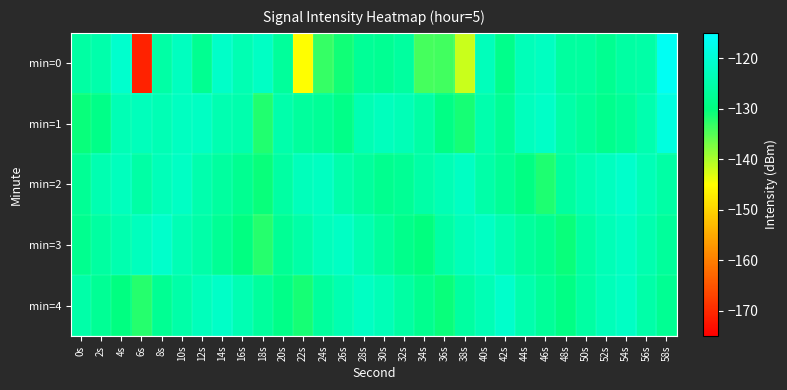

Reading left to right, what are all the values shown in this chart?

min=0: 0s=-126.0	2s=-125.1	4s=-121.0	6s=-170.9	8s=-125.6	10s=-122.6	12s=-128.1	14s=-121.4	16s=-124.0	18s=-121.9	20s=-126.9	22s=-145.1	24s=-133.3	26s=-130.9	28s=-127.2	30s=-127.8	32s=-126.3	34s=-134.0	36s=-133.8	38s=-141.8	40s=-123.2	42s=-128.7	44s=-123.3	46s=-122.5	48s=-126.4	50s=-126.3	52s=-128.0	54s=-126.0	56s=-125.4	58s=-116.5
min=1: 0s=-130.5	2s=-128.9	4s=-123.9	6s=-123.2	8s=-123.8	10s=-122.5	12s=-122.1	14s=-124.2	16s=-124.7	18s=-132.0	20s=-125.0	22s=-126.5	24s=-127.3	26s=-128.9	28s=-124.1	30s=-122.8	32s=-123.5	34s=-125.7	36s=-129.3	38s=-131.2	40s=-124.8	42s=-127.6	44s=-122.9	46s=-121.7	48s=-125.3	50s=-126.8	52s=-128.4	54s=-127.1	56s=-124.6	58s=-118.9
min=2: 0s=-127.5	2s=-124.3	4s=-122.8	6s=-125.6	8s=-123.4	10s=-121.9	12s=-124.7	14s=-126.3	16s=-128.1	18s=-130.5	20s=-125.8	22s=-123.2	24s=-122.5	26s=-124.9	28s=-126.7	30s=-128.3	32s=-127.6	34s=-125.4	36s=-123.8	38s=-122.1	40s=-125.2	42s=-127.4	44s=-129.6	46s=-131.8	48s=-126.3	50s=-124.1	52s=-122.7	54s=-121.3	56s=-123.5	58s=-125.7
min=3: 0s=-128.3	2s=-126.1	4s=-124.5	6s=-122.9	8s=-121.3	10s=-123.7	12s=-125.1	14s=-127.5	16s=-129.9	18s=-132.3	20s=-127.6	22s=-125.4	24s=-123.2	26s=-121.8	28s=-124.2	30s=-126.6	32s=-128.8	34s=-130.2	36s=-125.7	38s=-123.3	40s=-121.9	42s=-124.3	44s=-126.7	46s=-128.1	48s=-130.5	50s=-125.9	52s=-123.5	54s=-122.1	56s=-124.5	58s=-126.9
min=4: 0s=-125.1	2s=-127.5	4s=-129.9	6s=-132.3	8s=-127.7	10s=-125.3	12s=-123.1	14s=-121.7	16s=-124.1	18s=-126.5	20s=-128.9	22s=-131.3	24s=-126.7	26s=-124.3	28s=-122.1	30s=-123.5	32s=-125.9	34s=-128.3	36s=-130.7	38s=-126.1	40s=-123.7	42s=-121.3	44s=-124.7	46s=-127.1	48s=-129.5	50s=-125.9	52s=-123.3	54s=-121.9	56s=-125.3	58s=-127.7